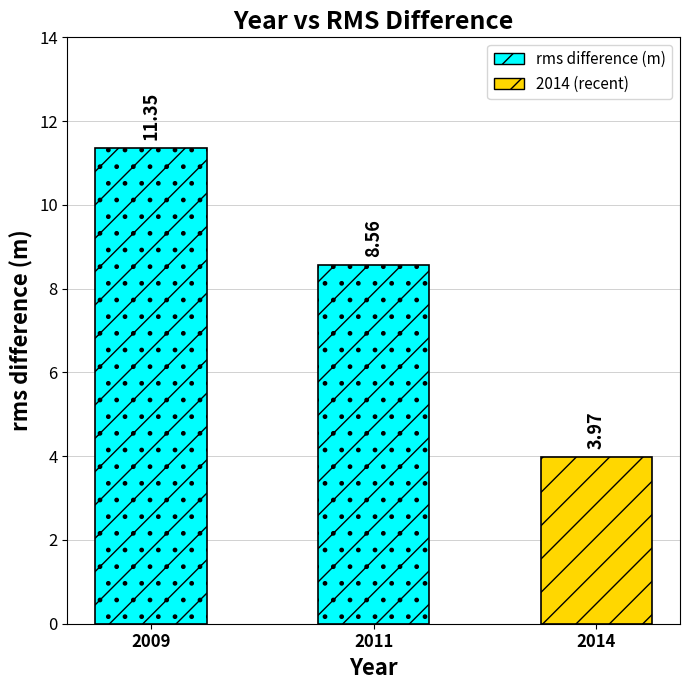

What is the average value?

8.0